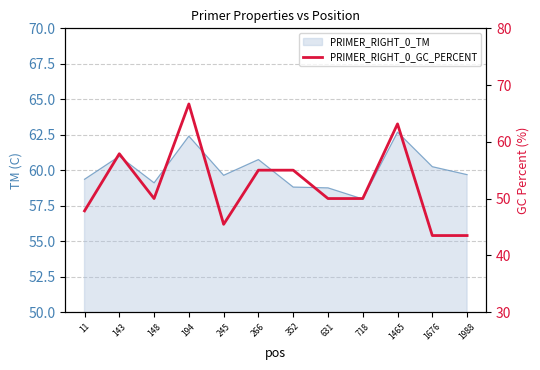

How many points are higher than both their immediate neighbors (excluding endpoints)?

3